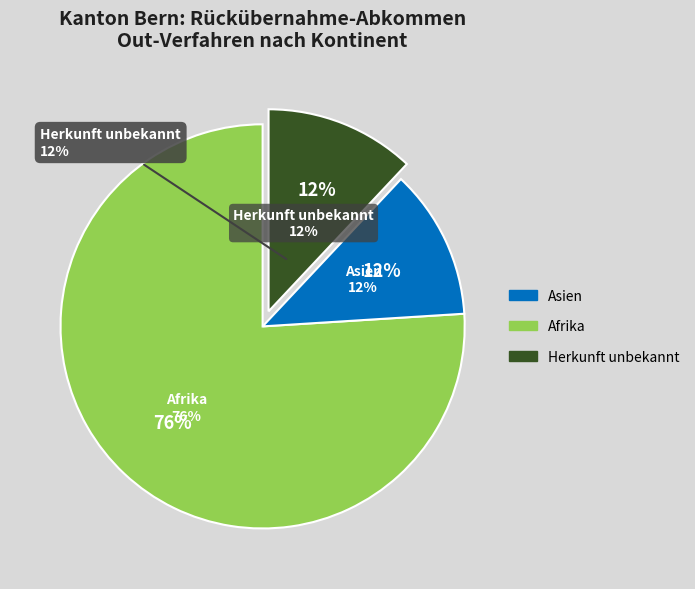

Combined, what portion of the pie is Herkunft unbekannt and Afrika?

88.0%